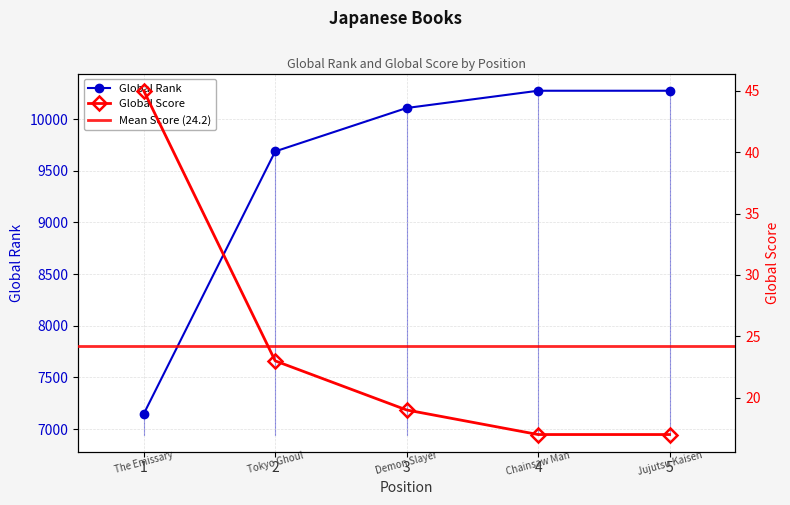

List the series in order of their peak value, lowest first.

Global Score, Global Rank